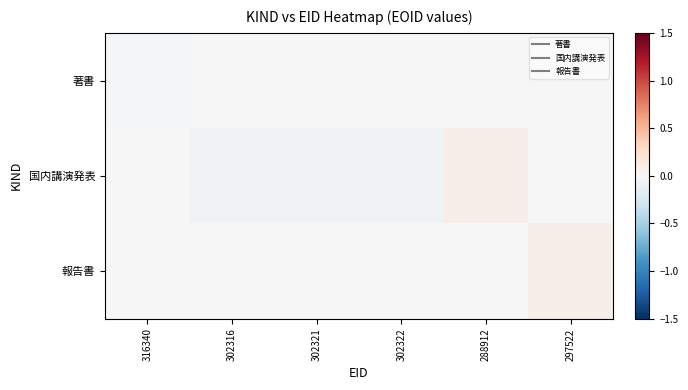

Reading left to right, extract all data points from this chart.

著書: 316340=-0.0	302316=0.0	302321=0.0	302322=0.0	288912=0.0	297522=0.0
国内講演発表: 316340=0.0	302316=-0.0	302321=-0.0	302322=-0.0	288912=0.1	297522=0.0
報告書: 316340=0.0	302316=0.0	302321=0.0	302322=0.0	288912=0.0	297522=0.1